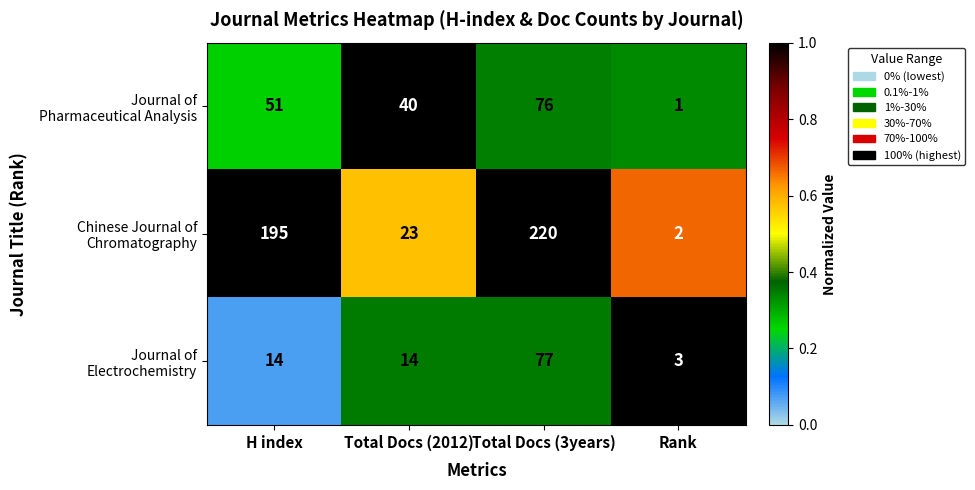

What is the total value across all series at Total Docs (2012)?

77